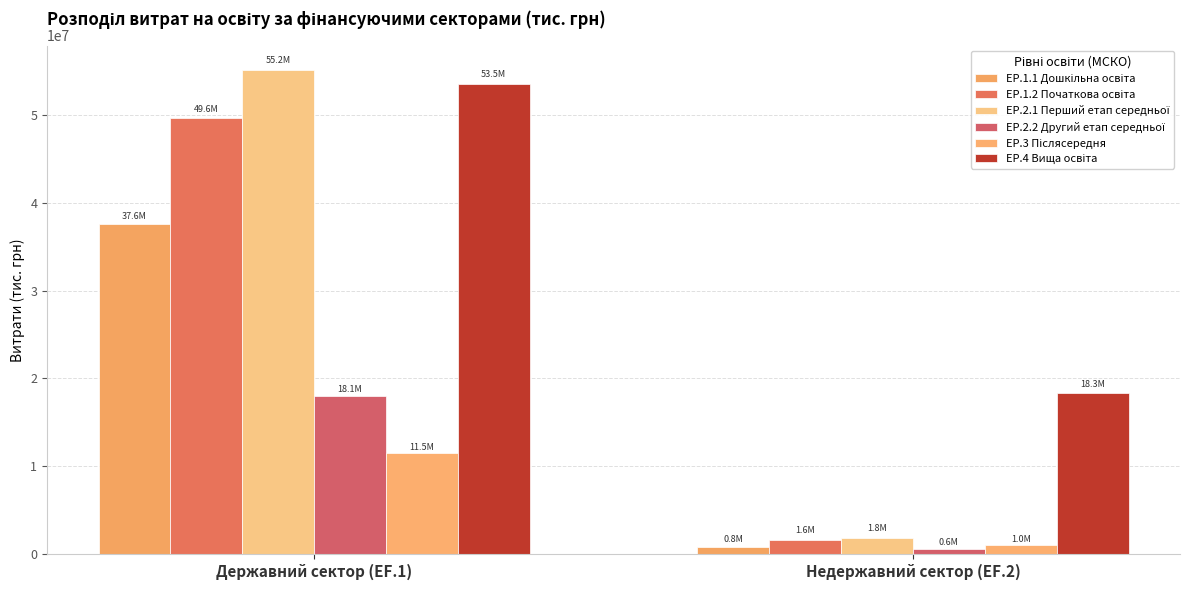

Where does the EP.2.2 Другий етап середньої series first go above 18055971?

Державний сектор (EF.1)